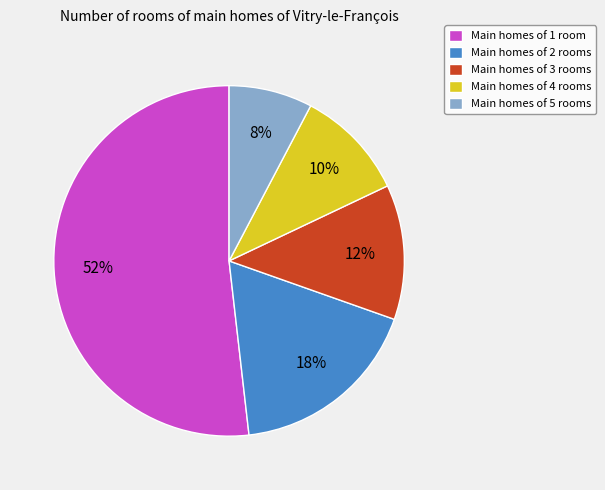

How many slices are in this pie chart?

5